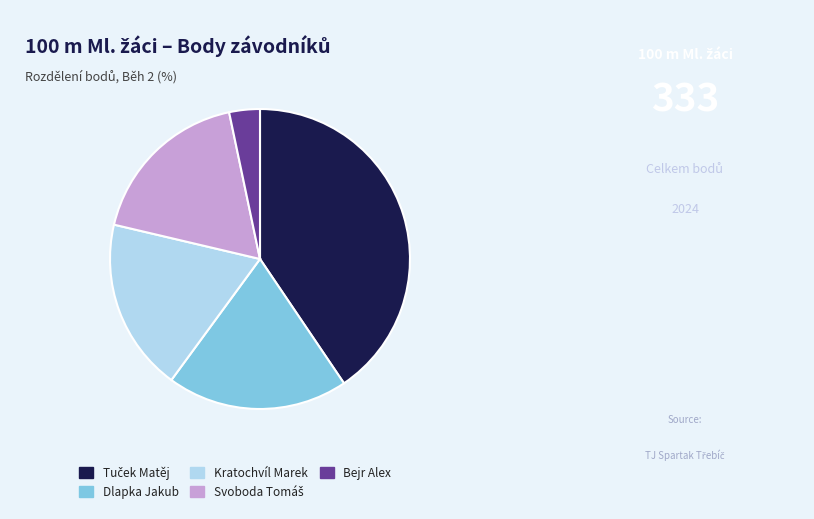

Do Kratochvíl Marek and Dlapka Jakub together represent more than half of the pie?

No